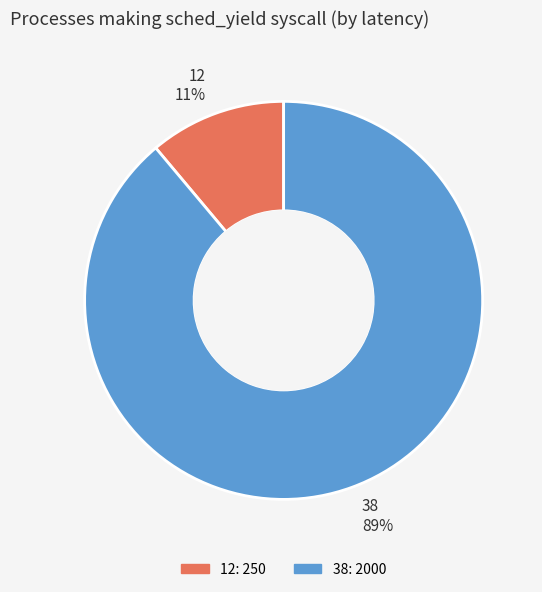

What is the smallest slice in the pie chart?

12